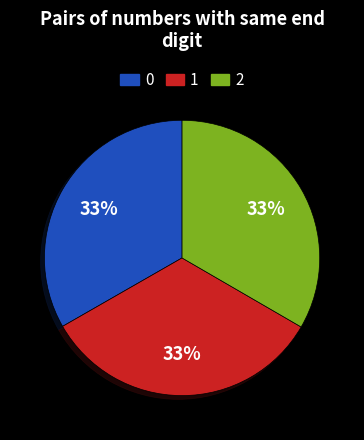

True or false: 0 accounts for 33% of the total.

True